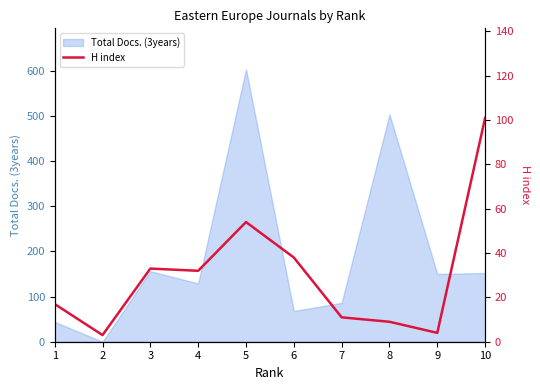

Where is the first local minimum?

2